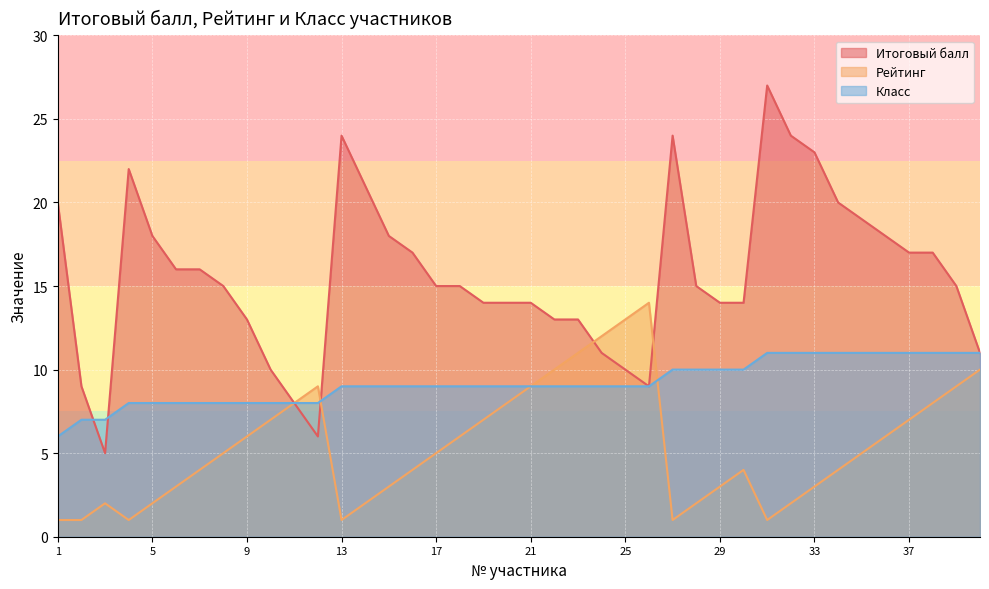

Reading left to right, transcribe all the data shown in this chart.

Итоговый балл: 1=20	2=9	3=5	4=22	5=18	6=16	7=16	8=15	9=13	10=10	11=8	12=6	13=24	14=21	15=18	16=17	17=15	18=15	19=14	20=14	21=14	22=13	23=13	24=11	25=10	26=9	27=24	28=15	29=14	30=14	31=27	32=24	33=23	34=20	35=19	36=18	37=17	38=17	39=15	40=11
Рейтинг: 1=1	2=1	3=2	4=1	5=2	6=3	7=4	8=5	9=6	10=7	11=8	12=9	13=1	14=2	15=3	16=4	17=5	18=6	19=7	20=8	21=9	22=10	23=11	24=12	25=13	26=14	27=1	28=2	29=3	30=4	31=1	32=2	33=3	34=4	35=5	36=6	37=7	38=8	39=9	40=10
Класс: 1=6	2=7	3=7	4=8	5=8	6=8	7=8	8=8	9=8	10=8	11=8	12=8	13=9	14=9	15=9	16=9	17=9	18=9	19=9	20=9	21=9	22=9	23=9	24=9	25=9	26=9	27=10	28=10	29=10	30=10	31=11	32=11	33=11	34=11	35=11	36=11	37=11	38=11	39=11	40=11